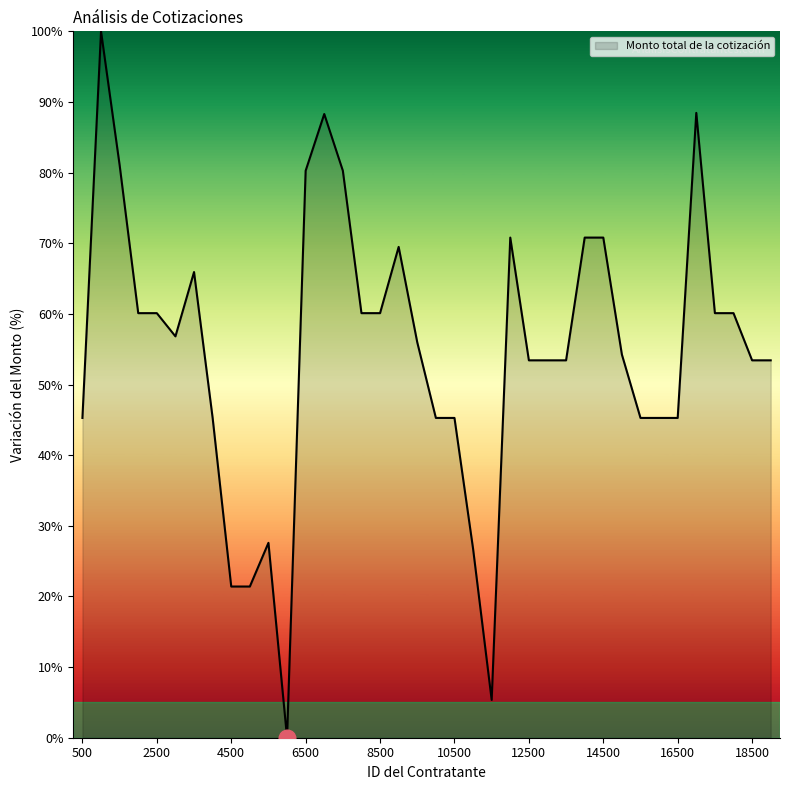

What is the difference between the maximum and minimum values?

100.0